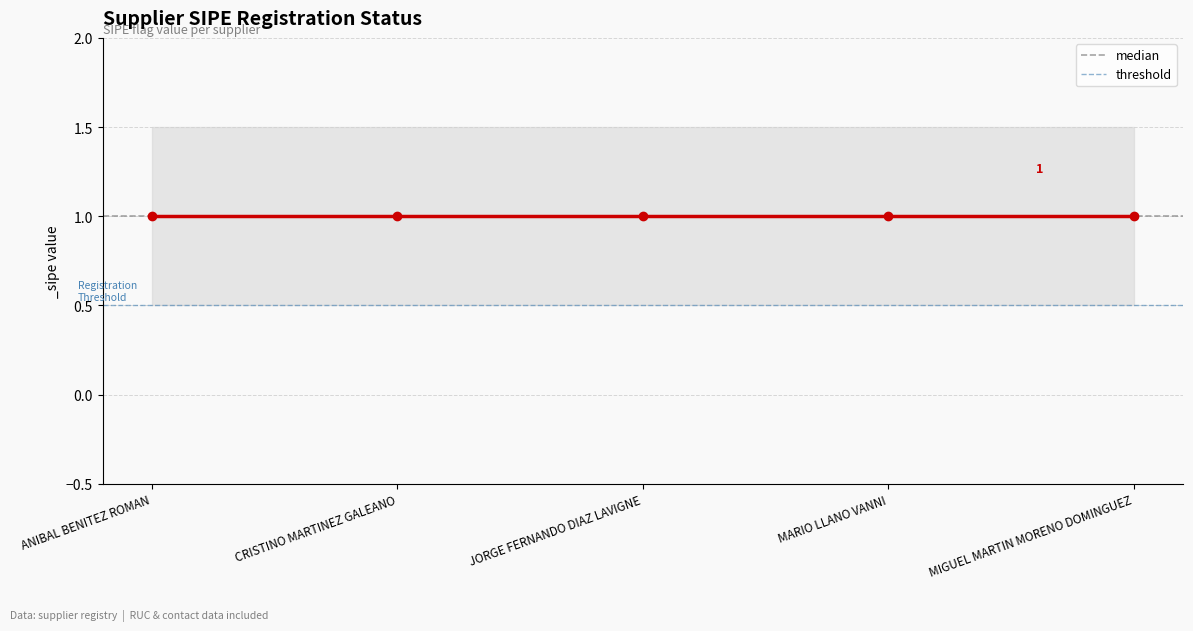

The value of threshold at ANIBAL BENITEZ ROMAN is 0.5. True or false?

True